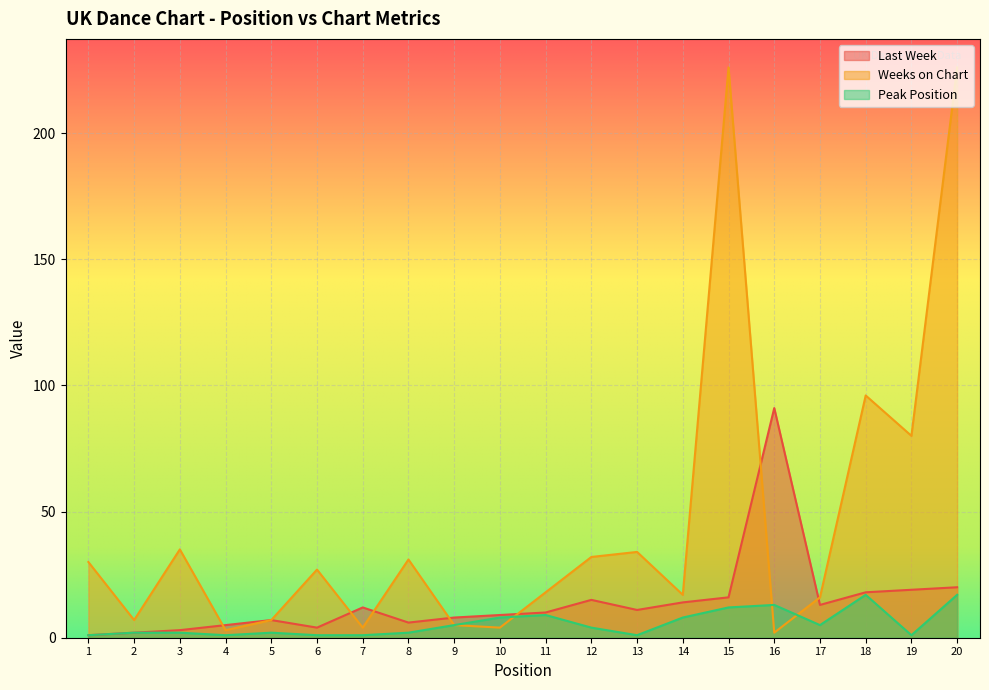

True or false: Peak Position and Last Week cross at least once.

False